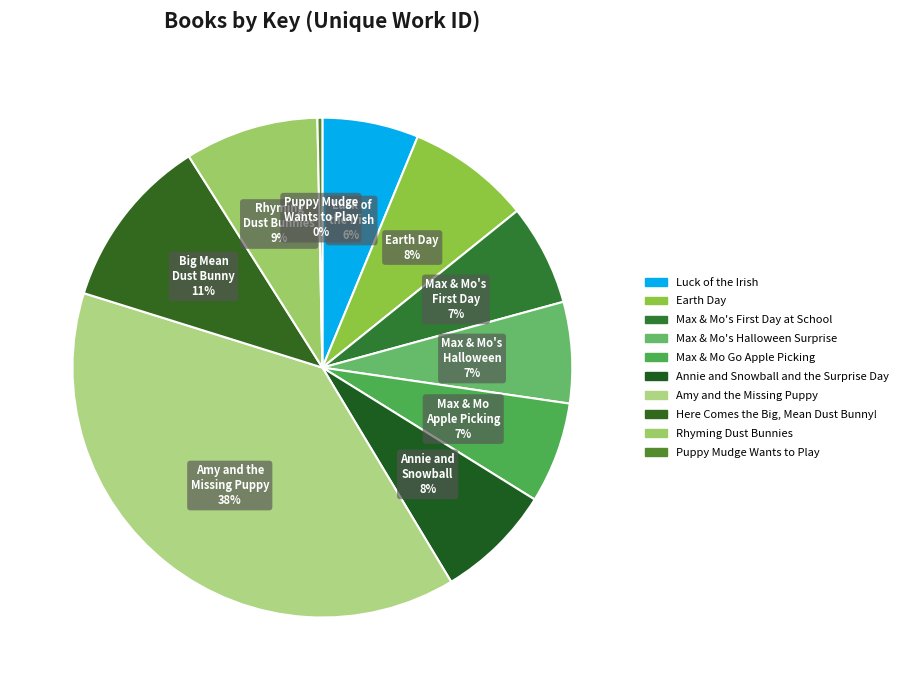

What percentage do Rhyming Dust Bunnies and Here Comes the Big, Mean Dust Bunny! together represent?

19.9%